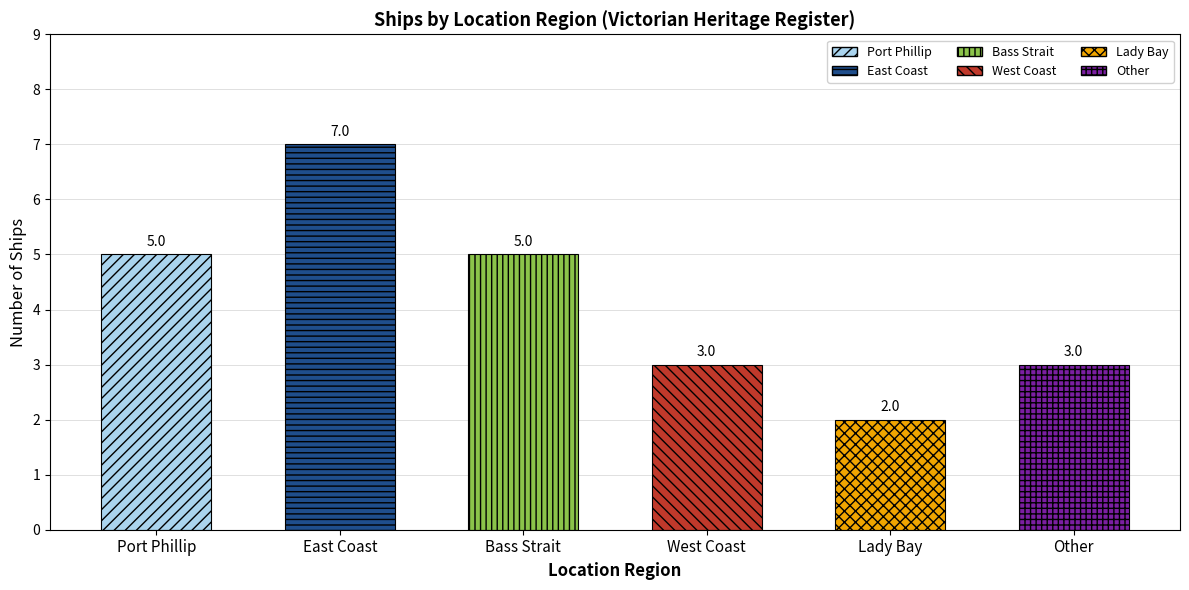

Which label corresponds to the smallest value in the chart?

Lady Bay